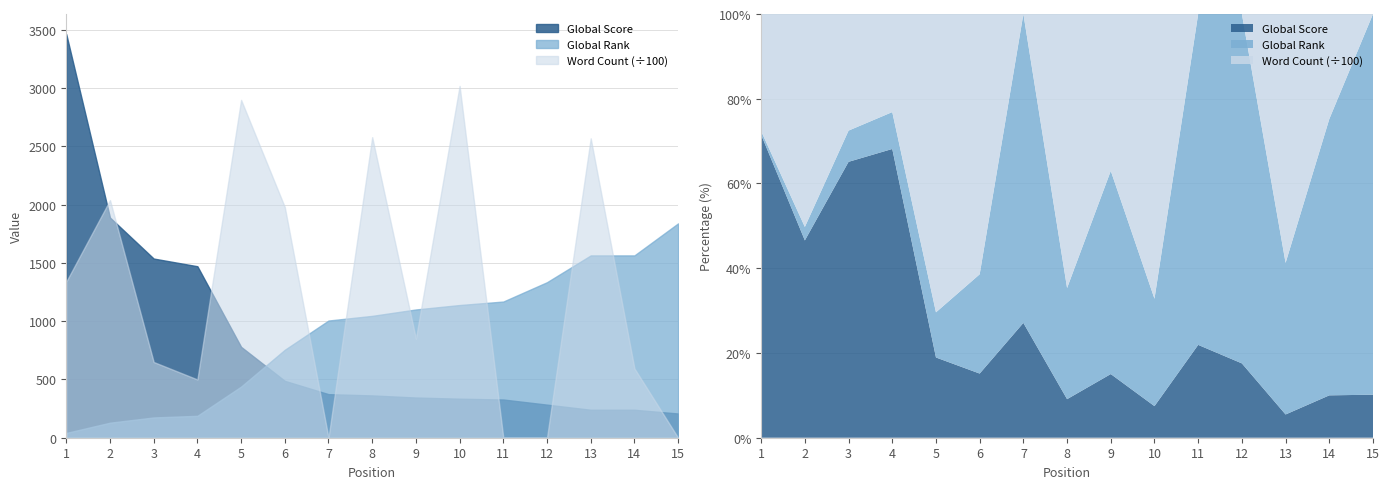

Reading right to left, extract all data points from this chart.

Global Score: 208	240	240	284	328	335	345	363	374	488	780	1472	1538	1890	3464
Global Rank: 1840	1565	1565	1335	1169	1139	1101	1046	1006	755	439	188	174	129	41
Word Count: 0	59500	257000	0	0	302000	85000	258000	0	198000	290000	50000	65000	204000	134000